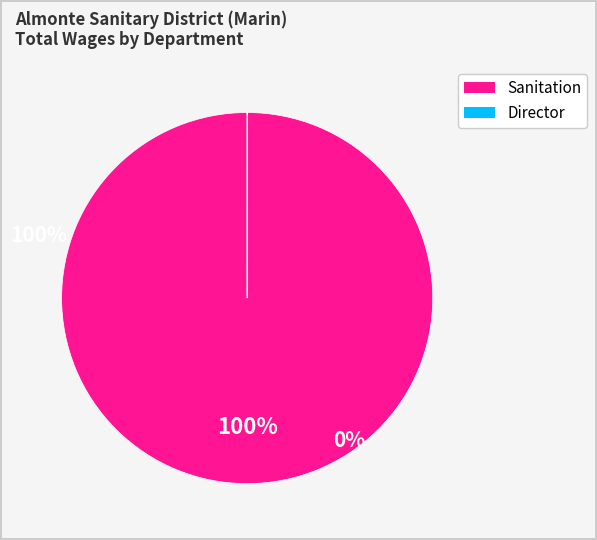

To the nearest percent, what is the difference between the largest and smallest slice percentages?

100%